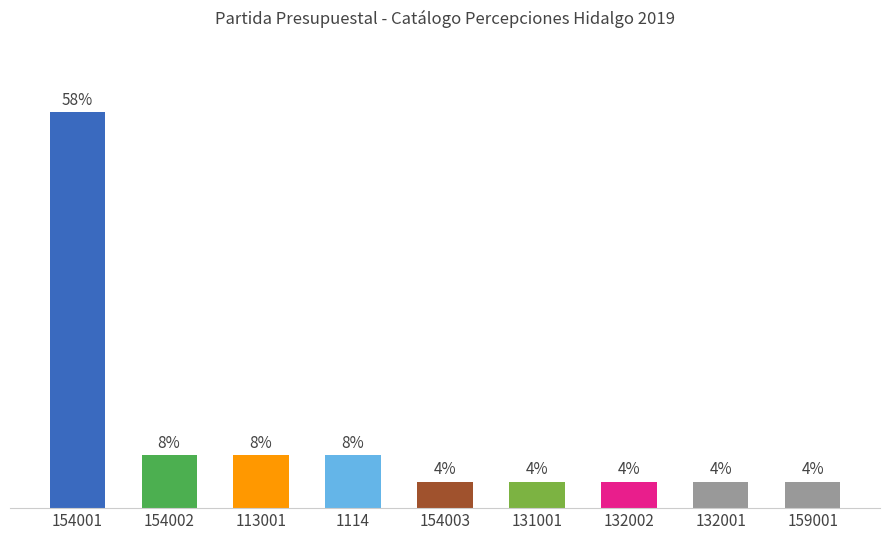

What is the value of the 8th bar from the left?

3.8